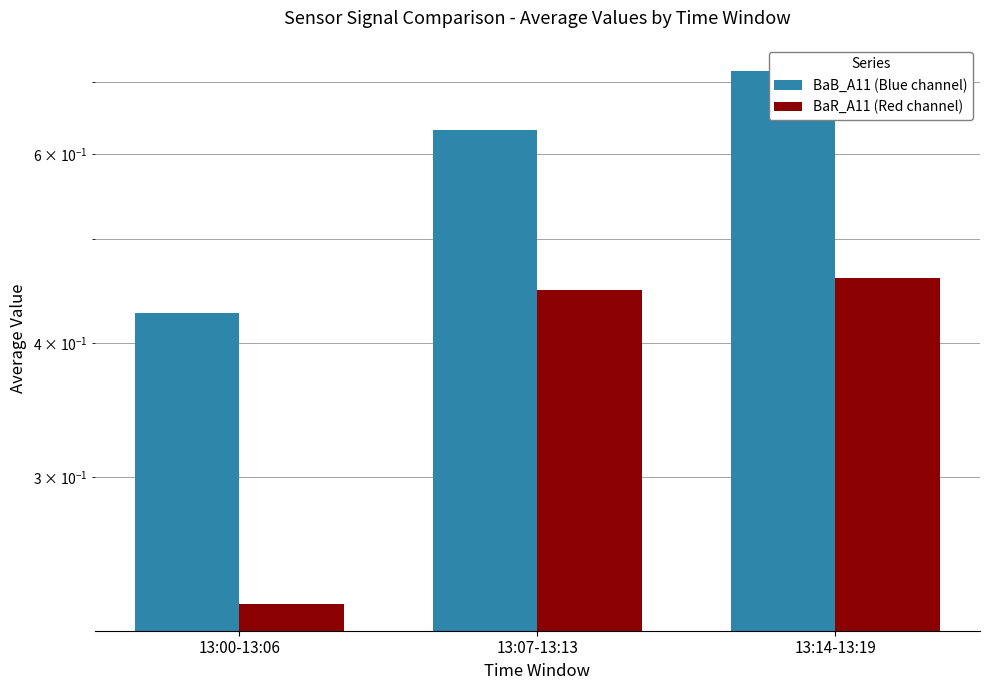

Which series has the largest total across all categories?

BaB_A11 (Blue channel)